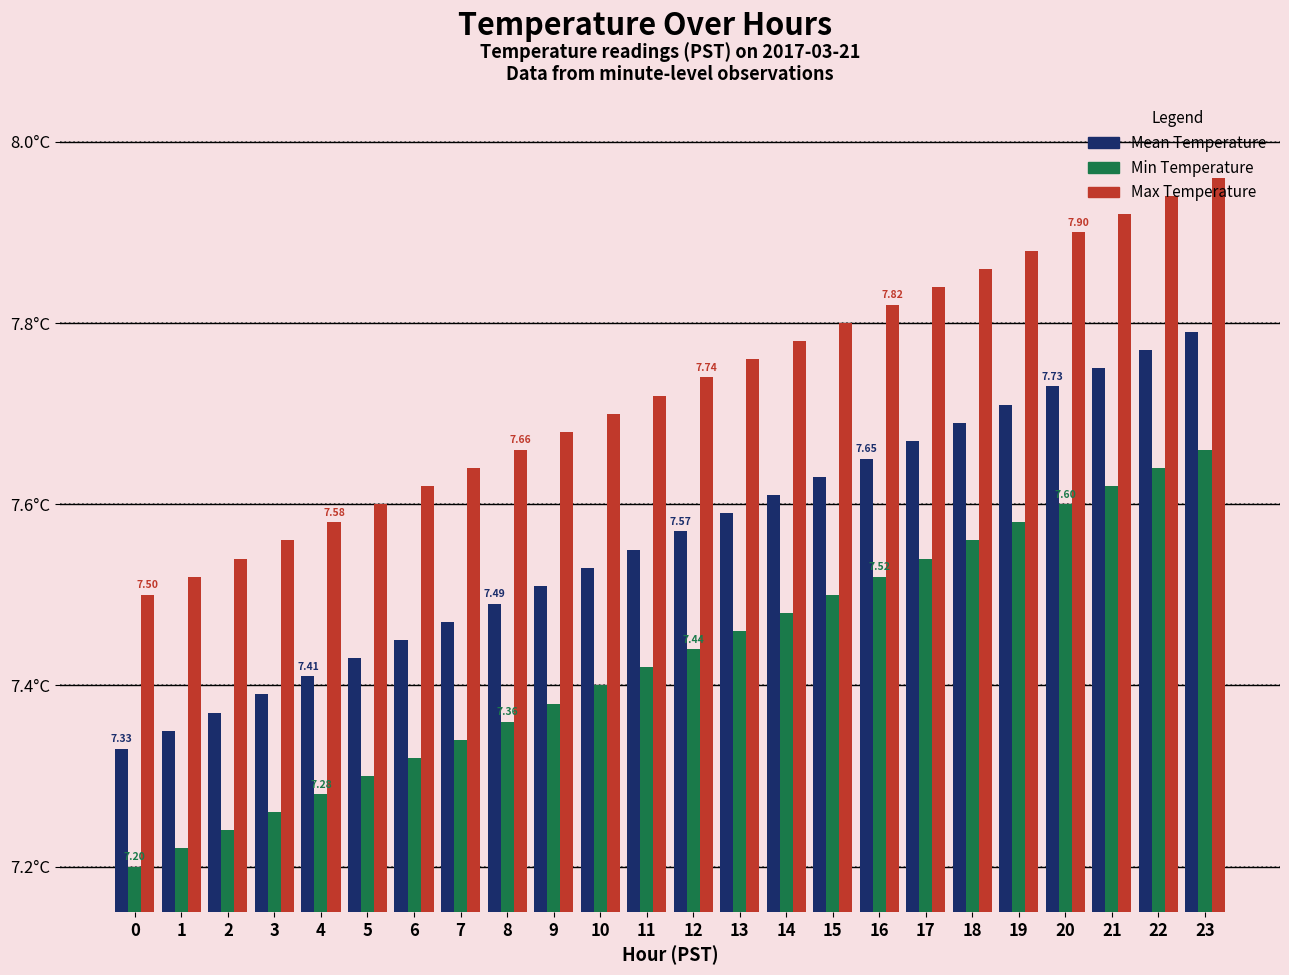

Which series changed the most between 11 and 15?

Mean Temperature